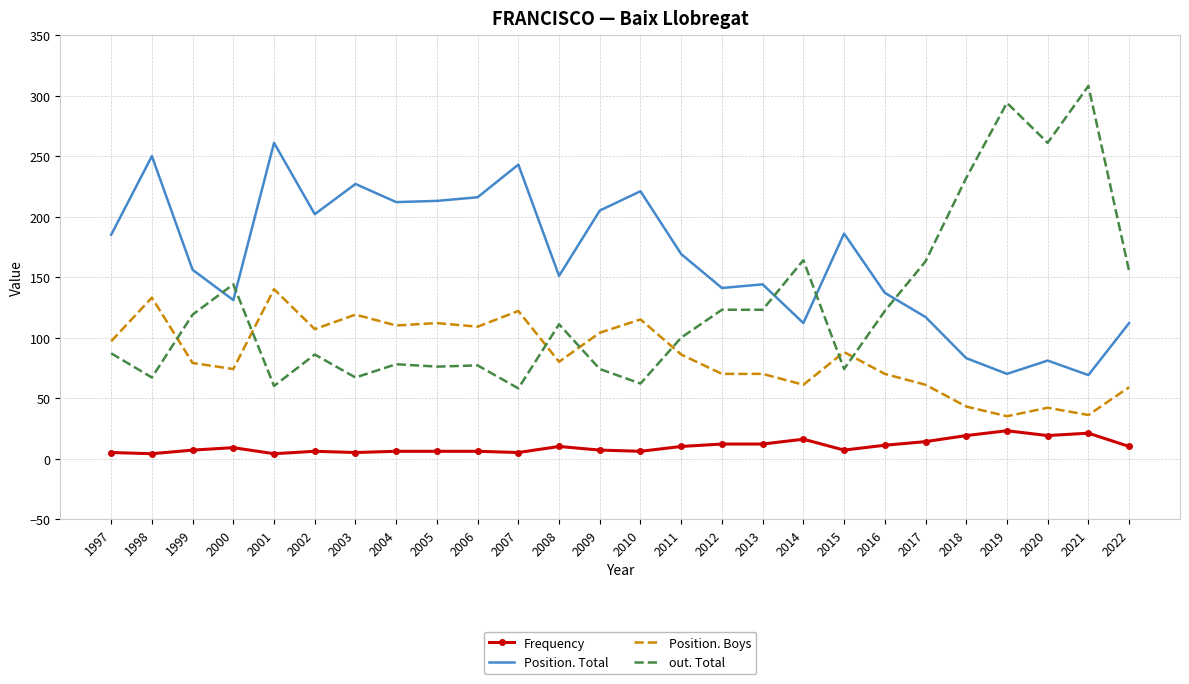

The out. Total series shows 72 at 2013. True or false?

False